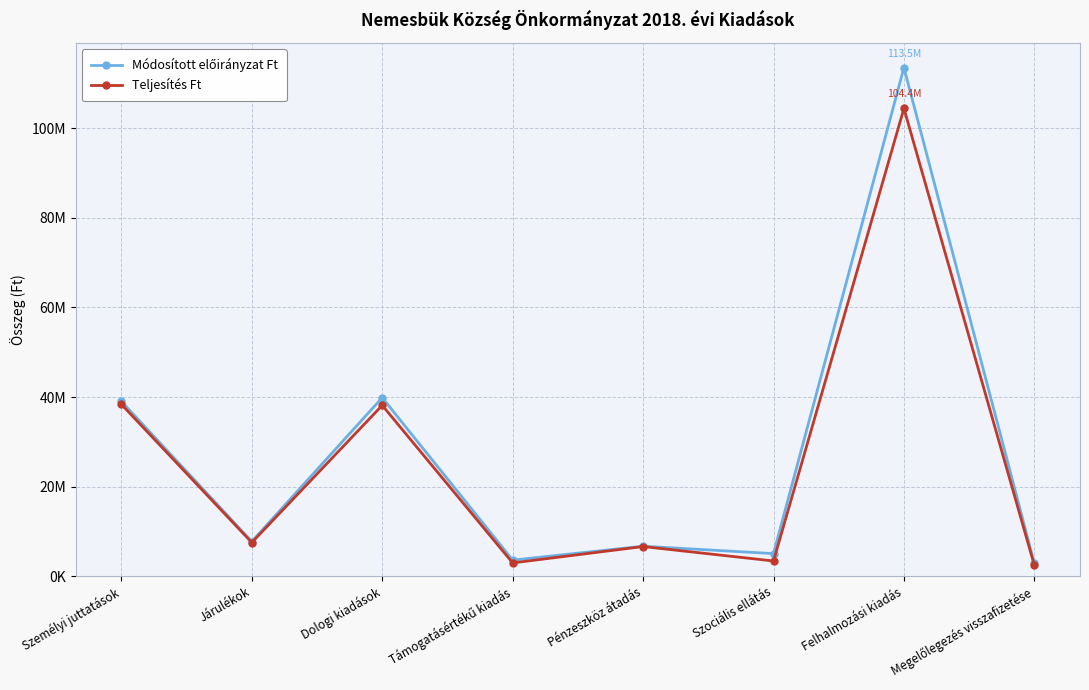

Rank the categories by Teljesítés Ft value from highest to lowest.

Felhalmozási kiadás, Személyi juttatások, Dologi kiadások, Járulékok, Pénzeszköz átadás, Szociális ellátás, Támogatásértékű kiadás, Megelőlegezés visszafizetése